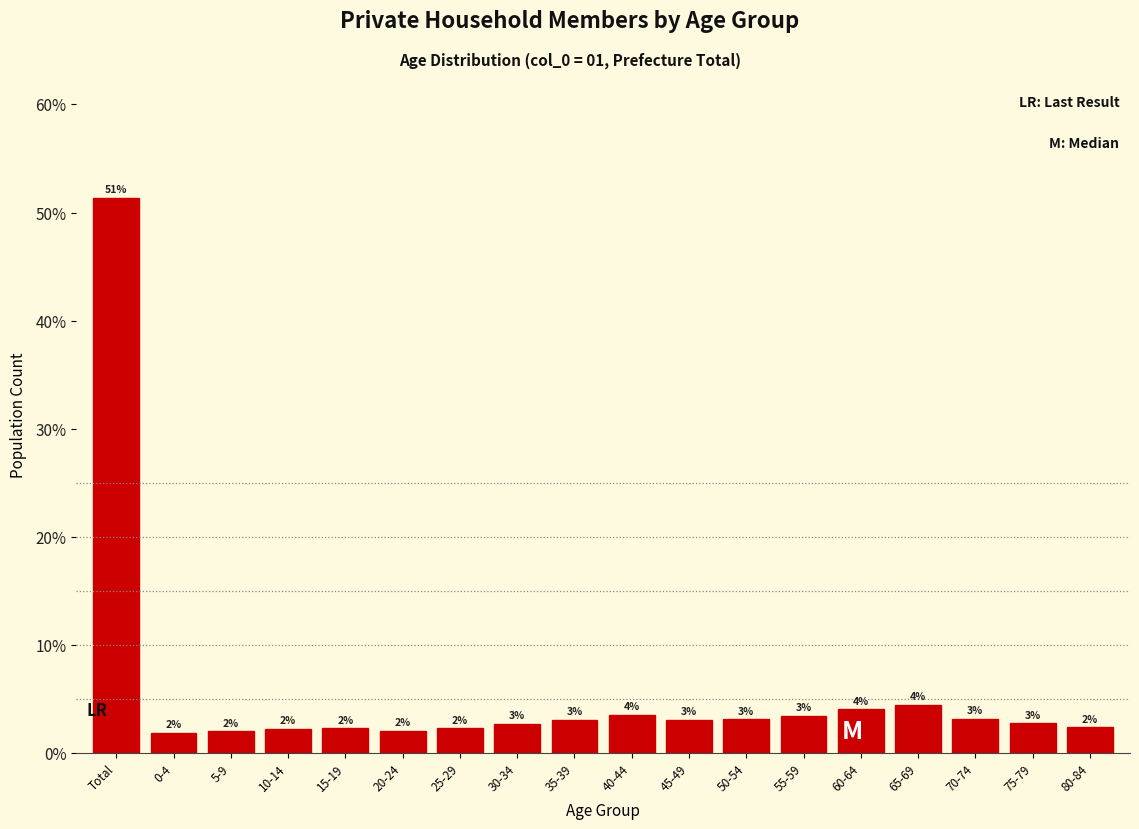

Which category has the highest value across all series?

Total